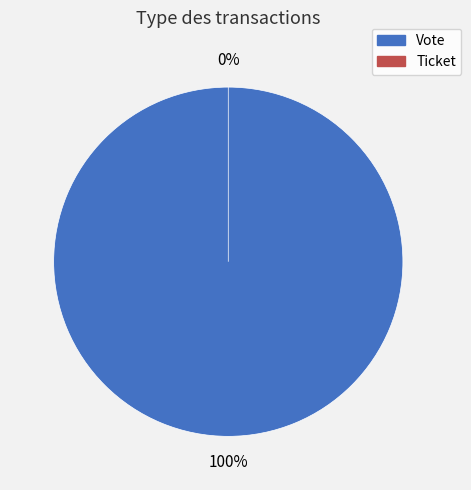

How many slices are in this pie chart?

2